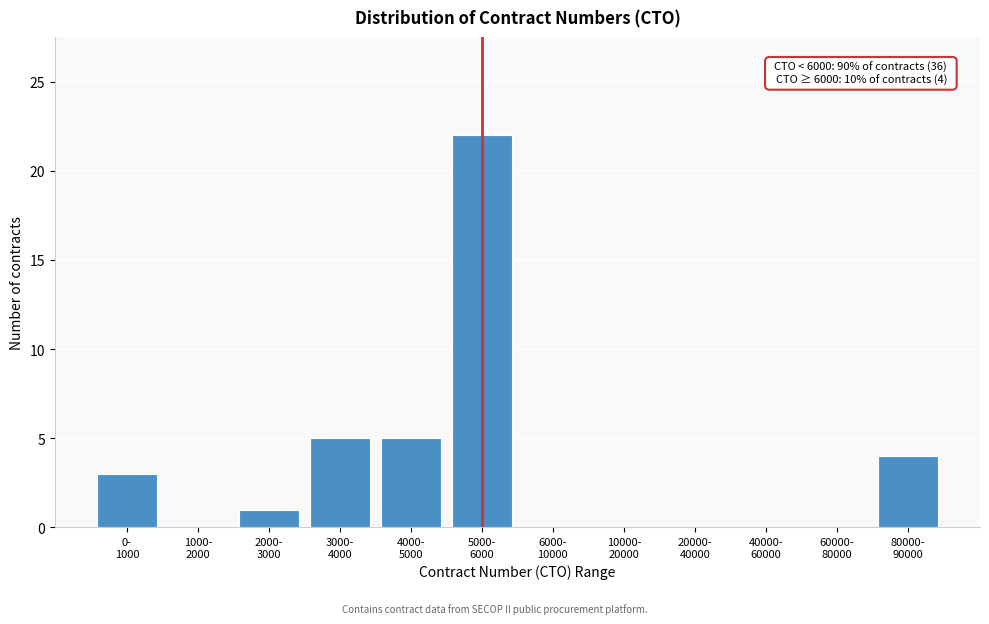

What is the sum of all values?

40